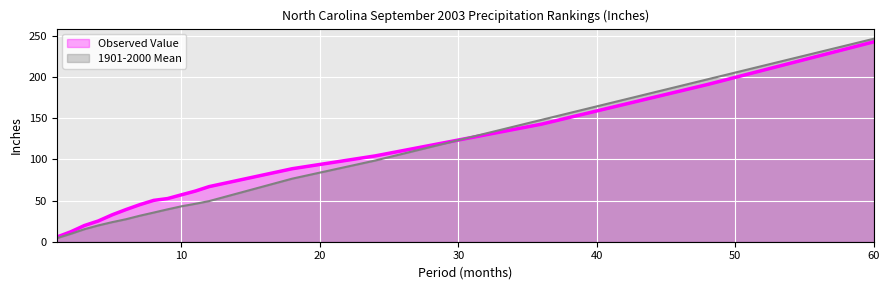

What is the highest value of the Observed Value series?

243.1